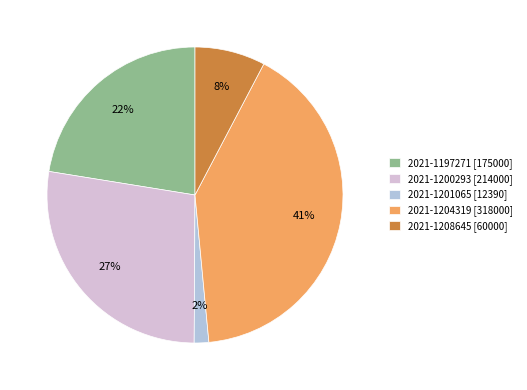

Does 2021-1201065 [12390] account for over 50% of the chart?

No